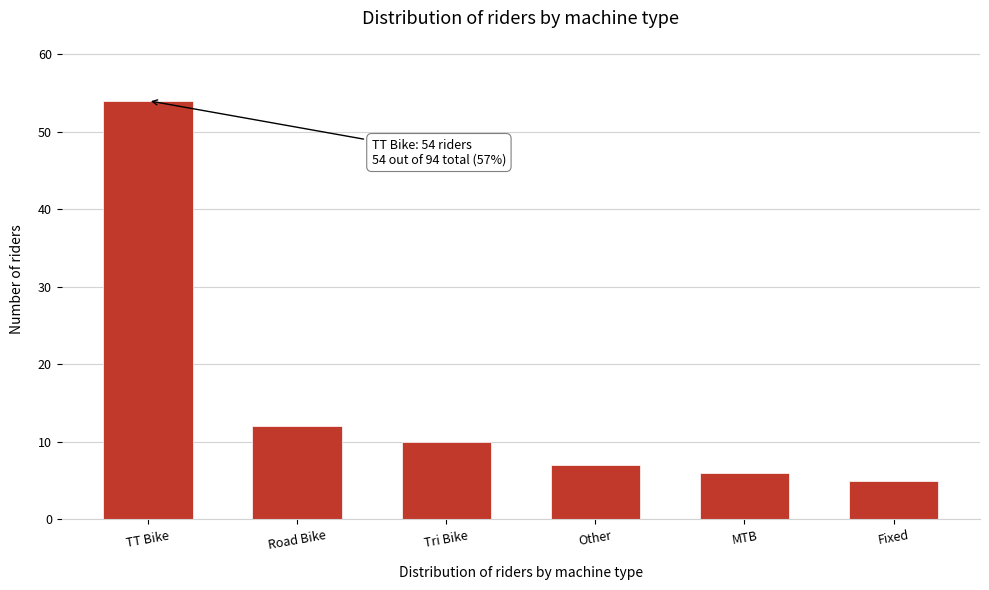

Reading right to left, list all the values displayed in this chart.

5	6	7	10	12	54